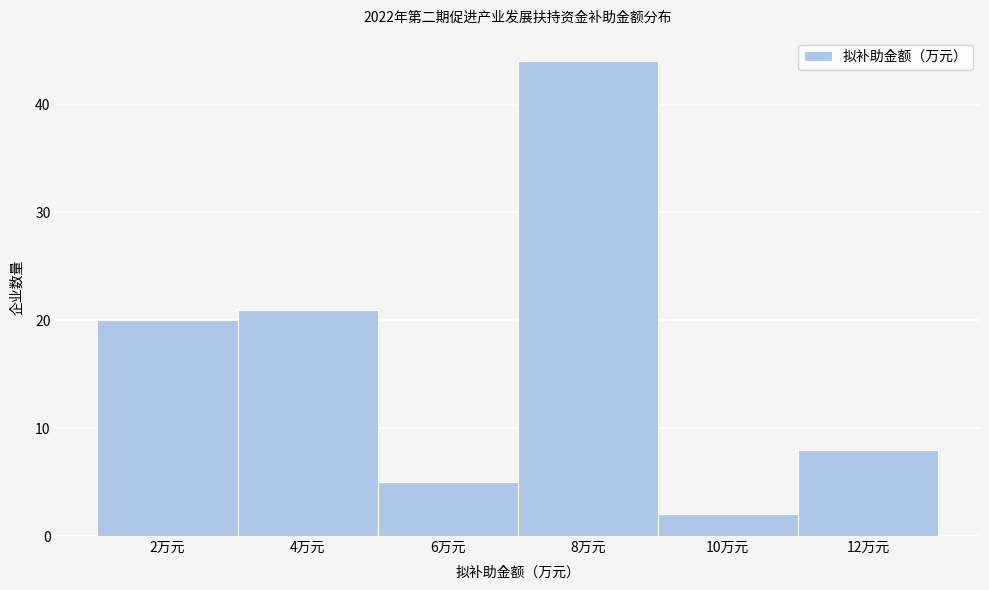

Reading left to right, list all the values displayed in this chart.

2万元=20	4万元=21	6万元=5	8万元=44	10万元=2	12万元=8